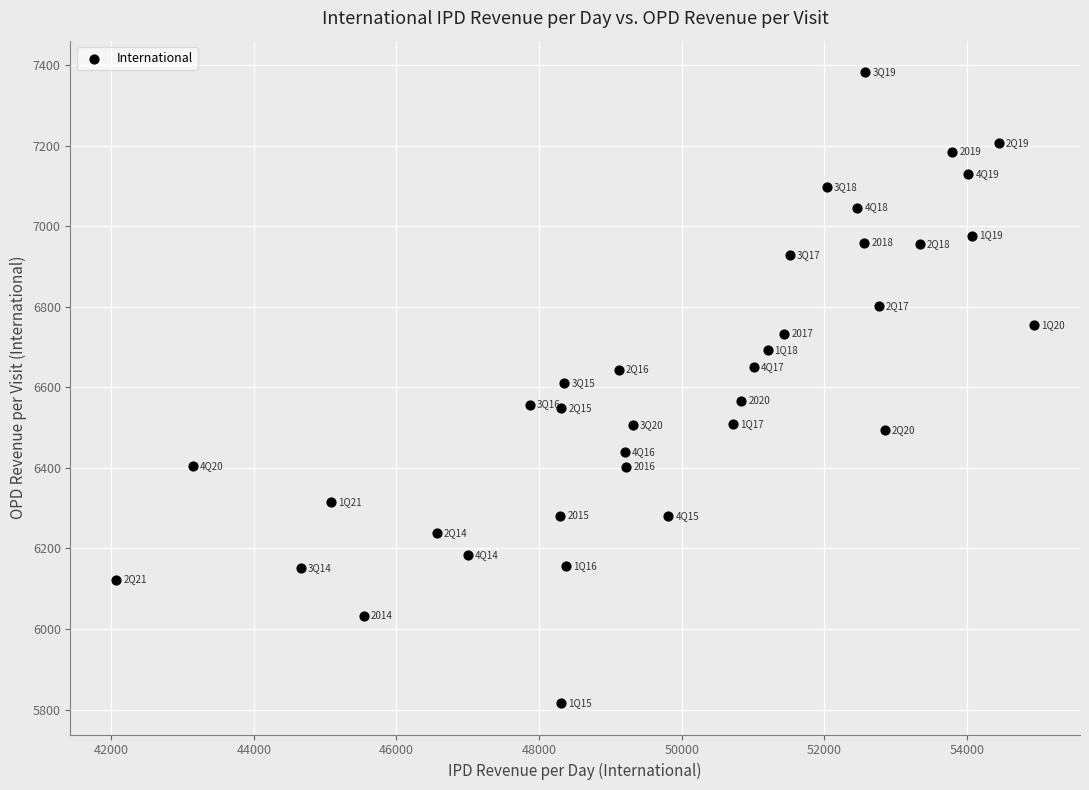

What is the range of X values (max minus min)?

12869.0